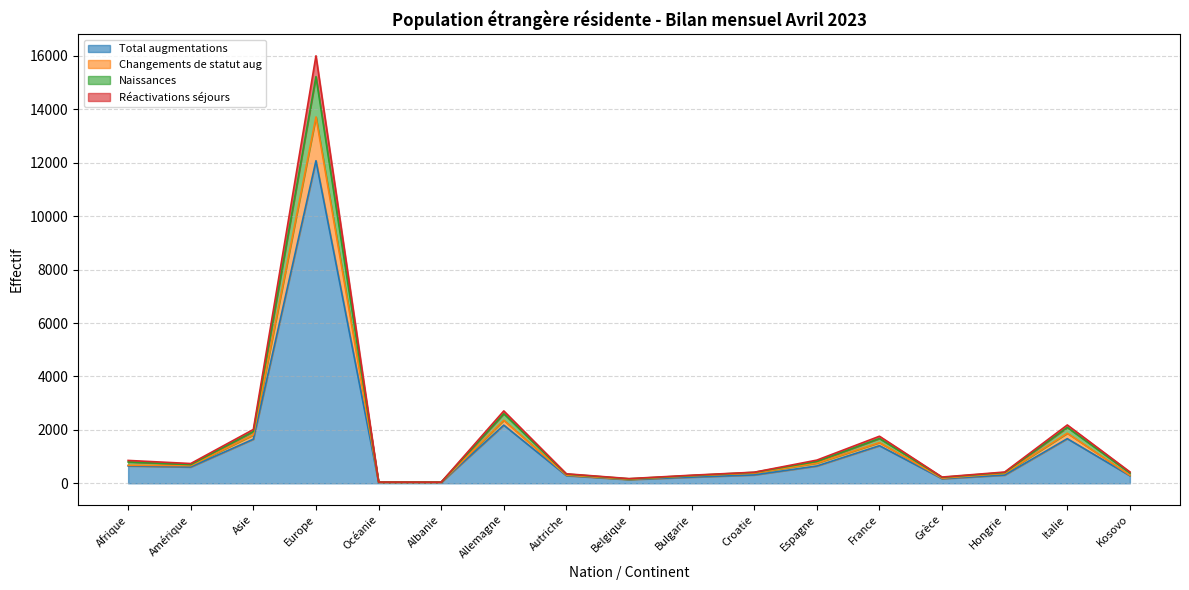

What is the maximum value shown in the chart?

16004